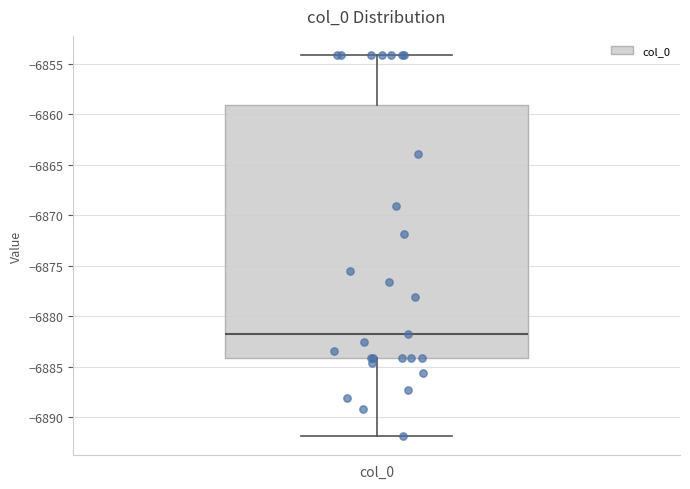

Read this box plot against the y-axis: the position of the median line, the range covered by the box, and the ends of both whiskers. The values are not printed on the chart, so give them approximately, as read against the axis.

median -6882, box -6884 to -6859, whiskers -6892 to -6854